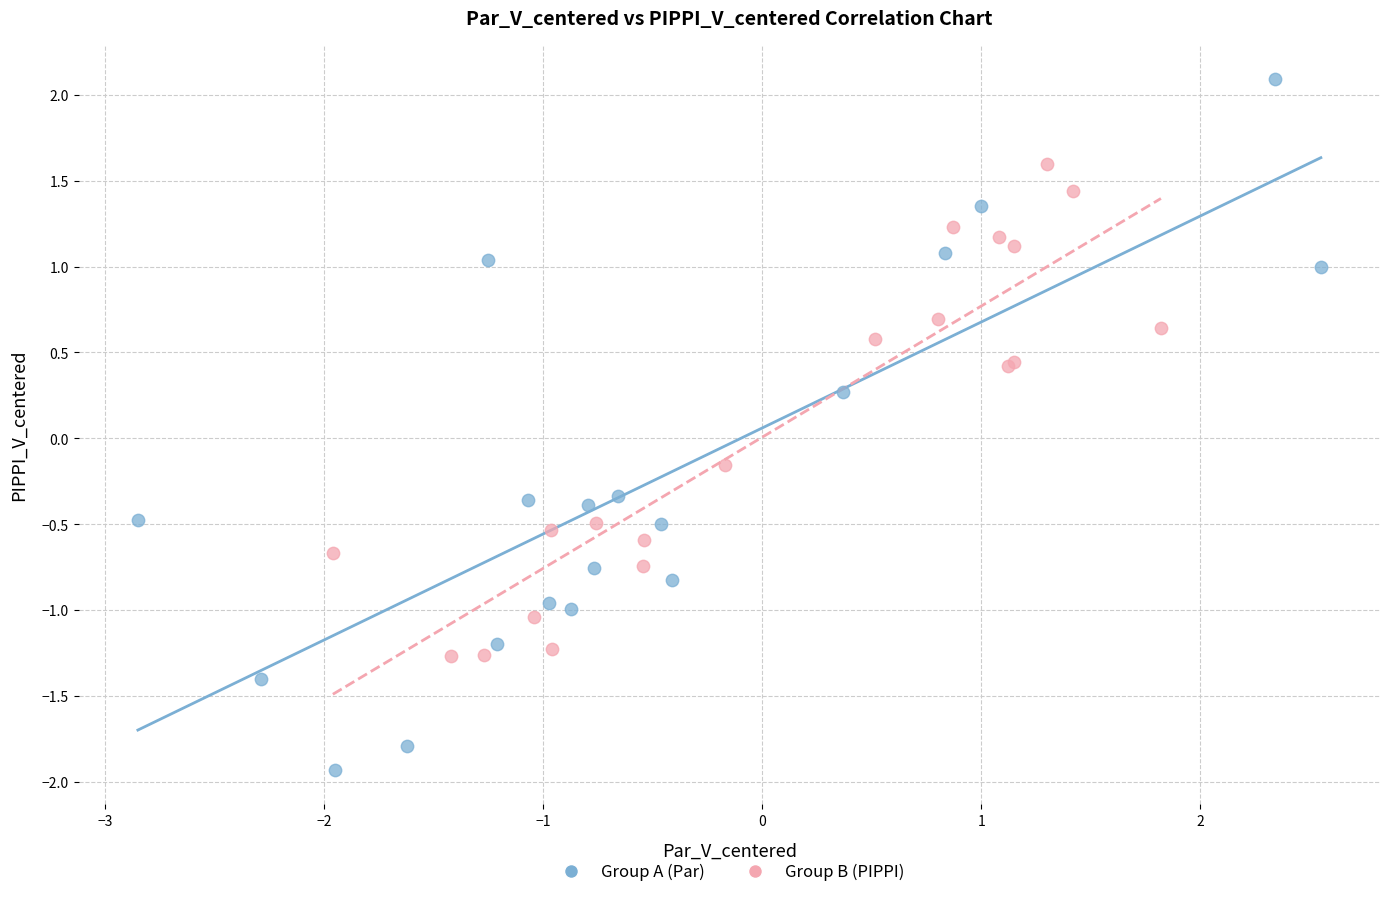

Which series contains the highest Y value?

Group A (Par)